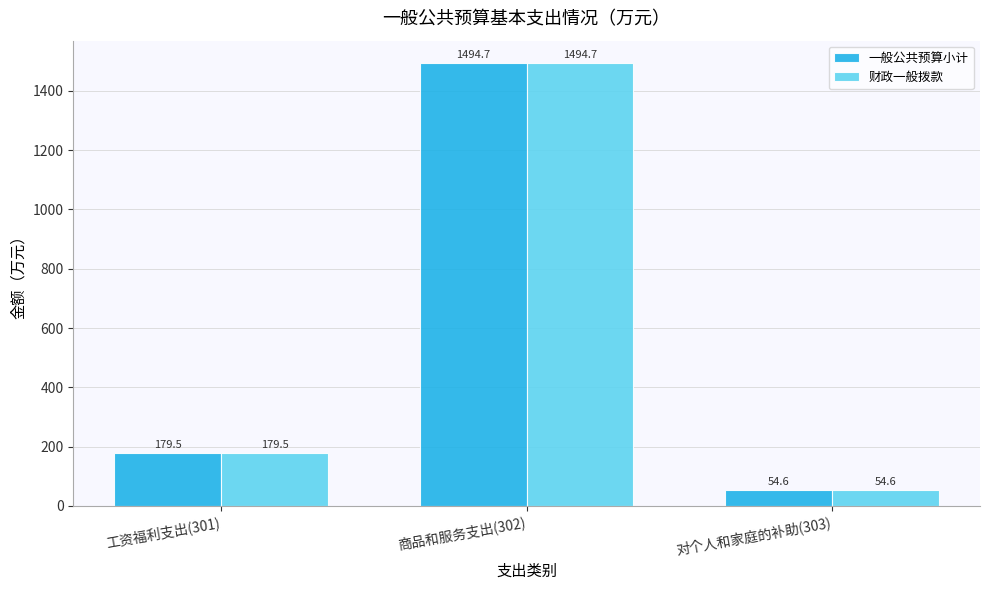

How many bars are there in each group?

2